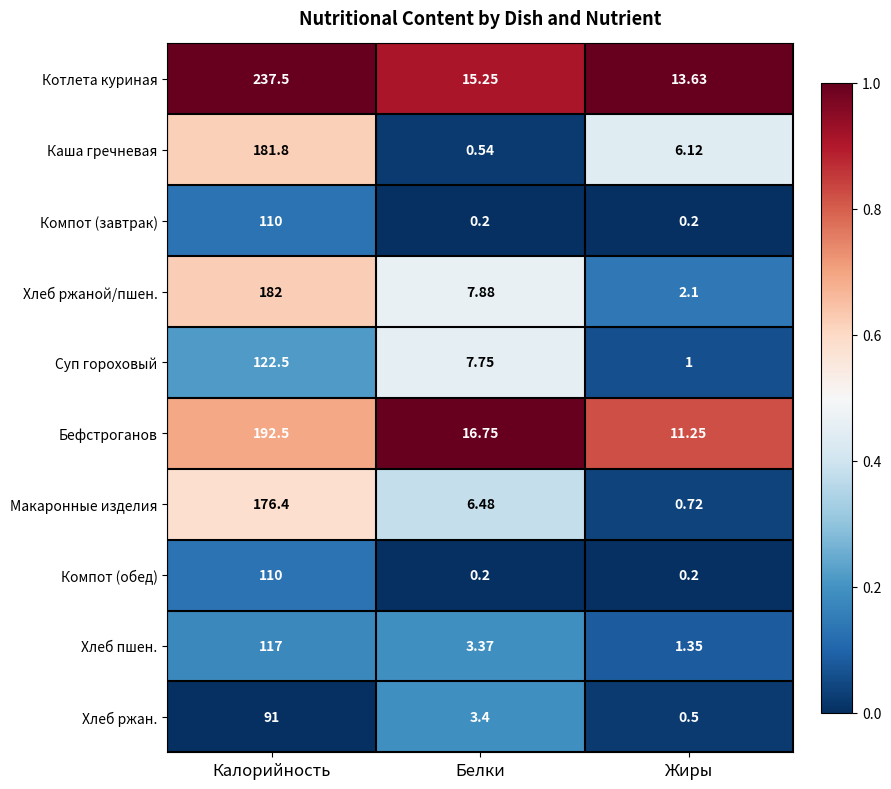

Where is Хлеб ржаной/пшен. nearest to the value 92?

Белки